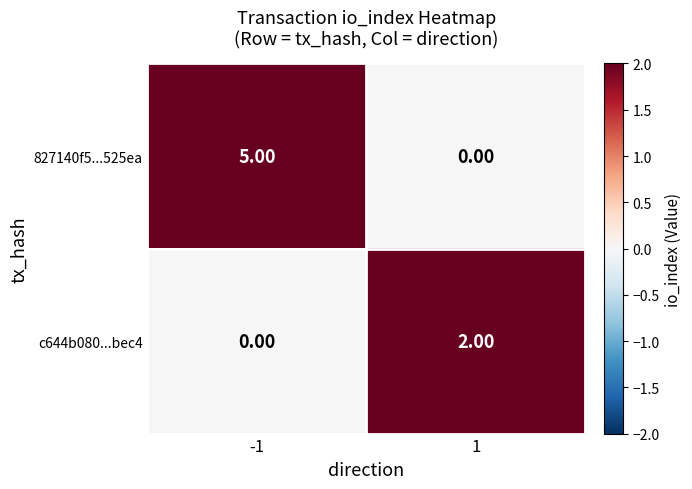

Which series has the largest range (max minus min)?

827140f5...525ea